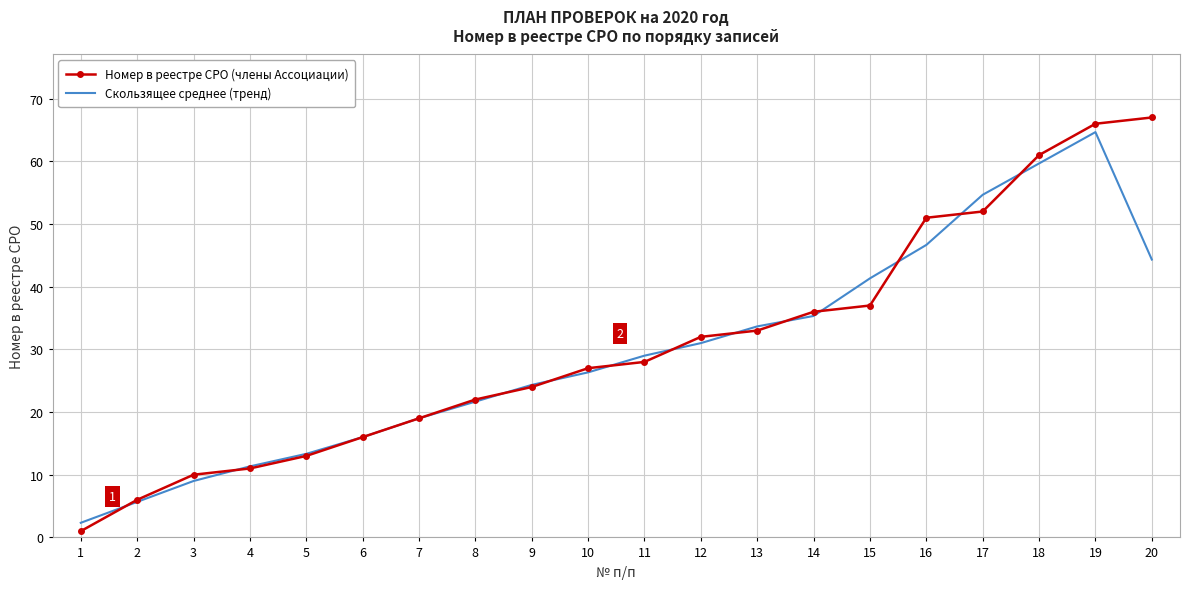

True or false: Скользящее среднее (тренд) and Номер в реестре СРО (члены Ассоциации) cross at least once.

True